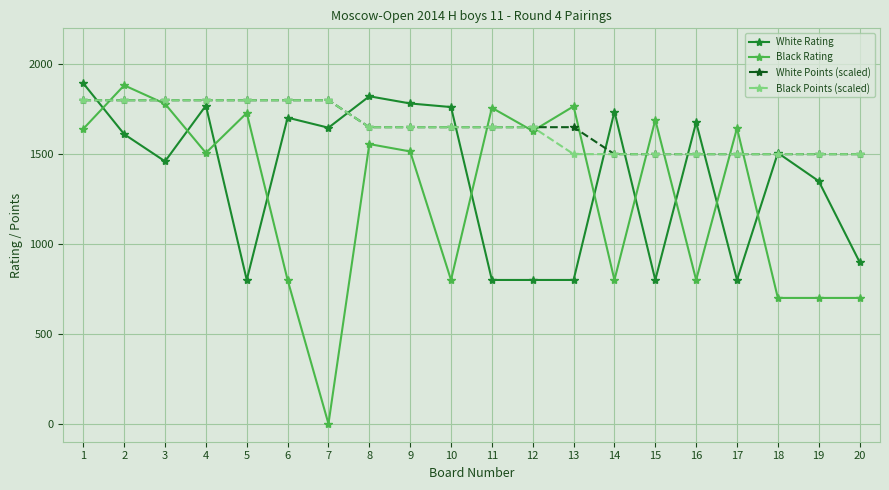

At which category does White Rating reach its first local valley?

3